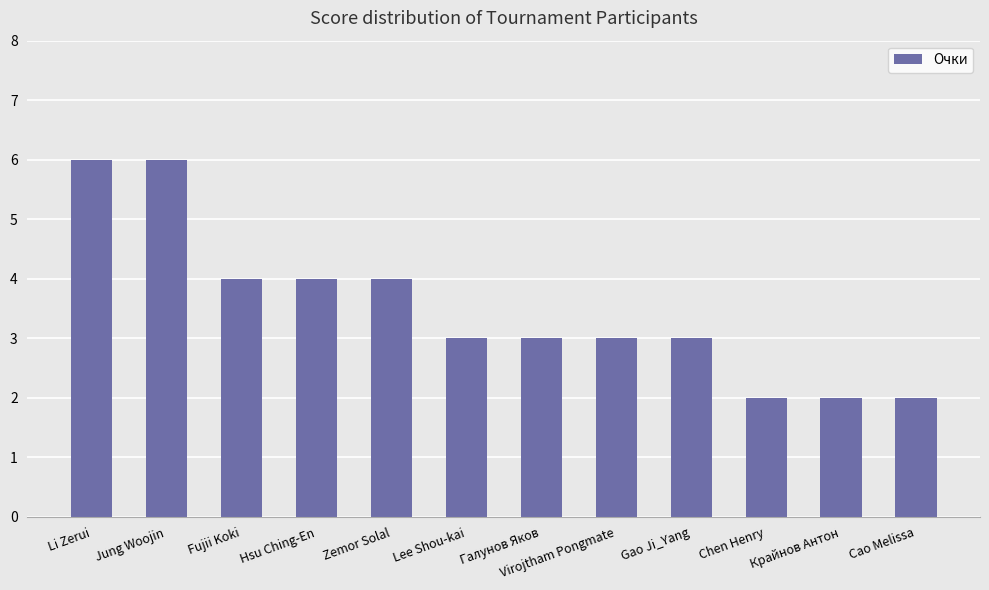

What is the average value?

4